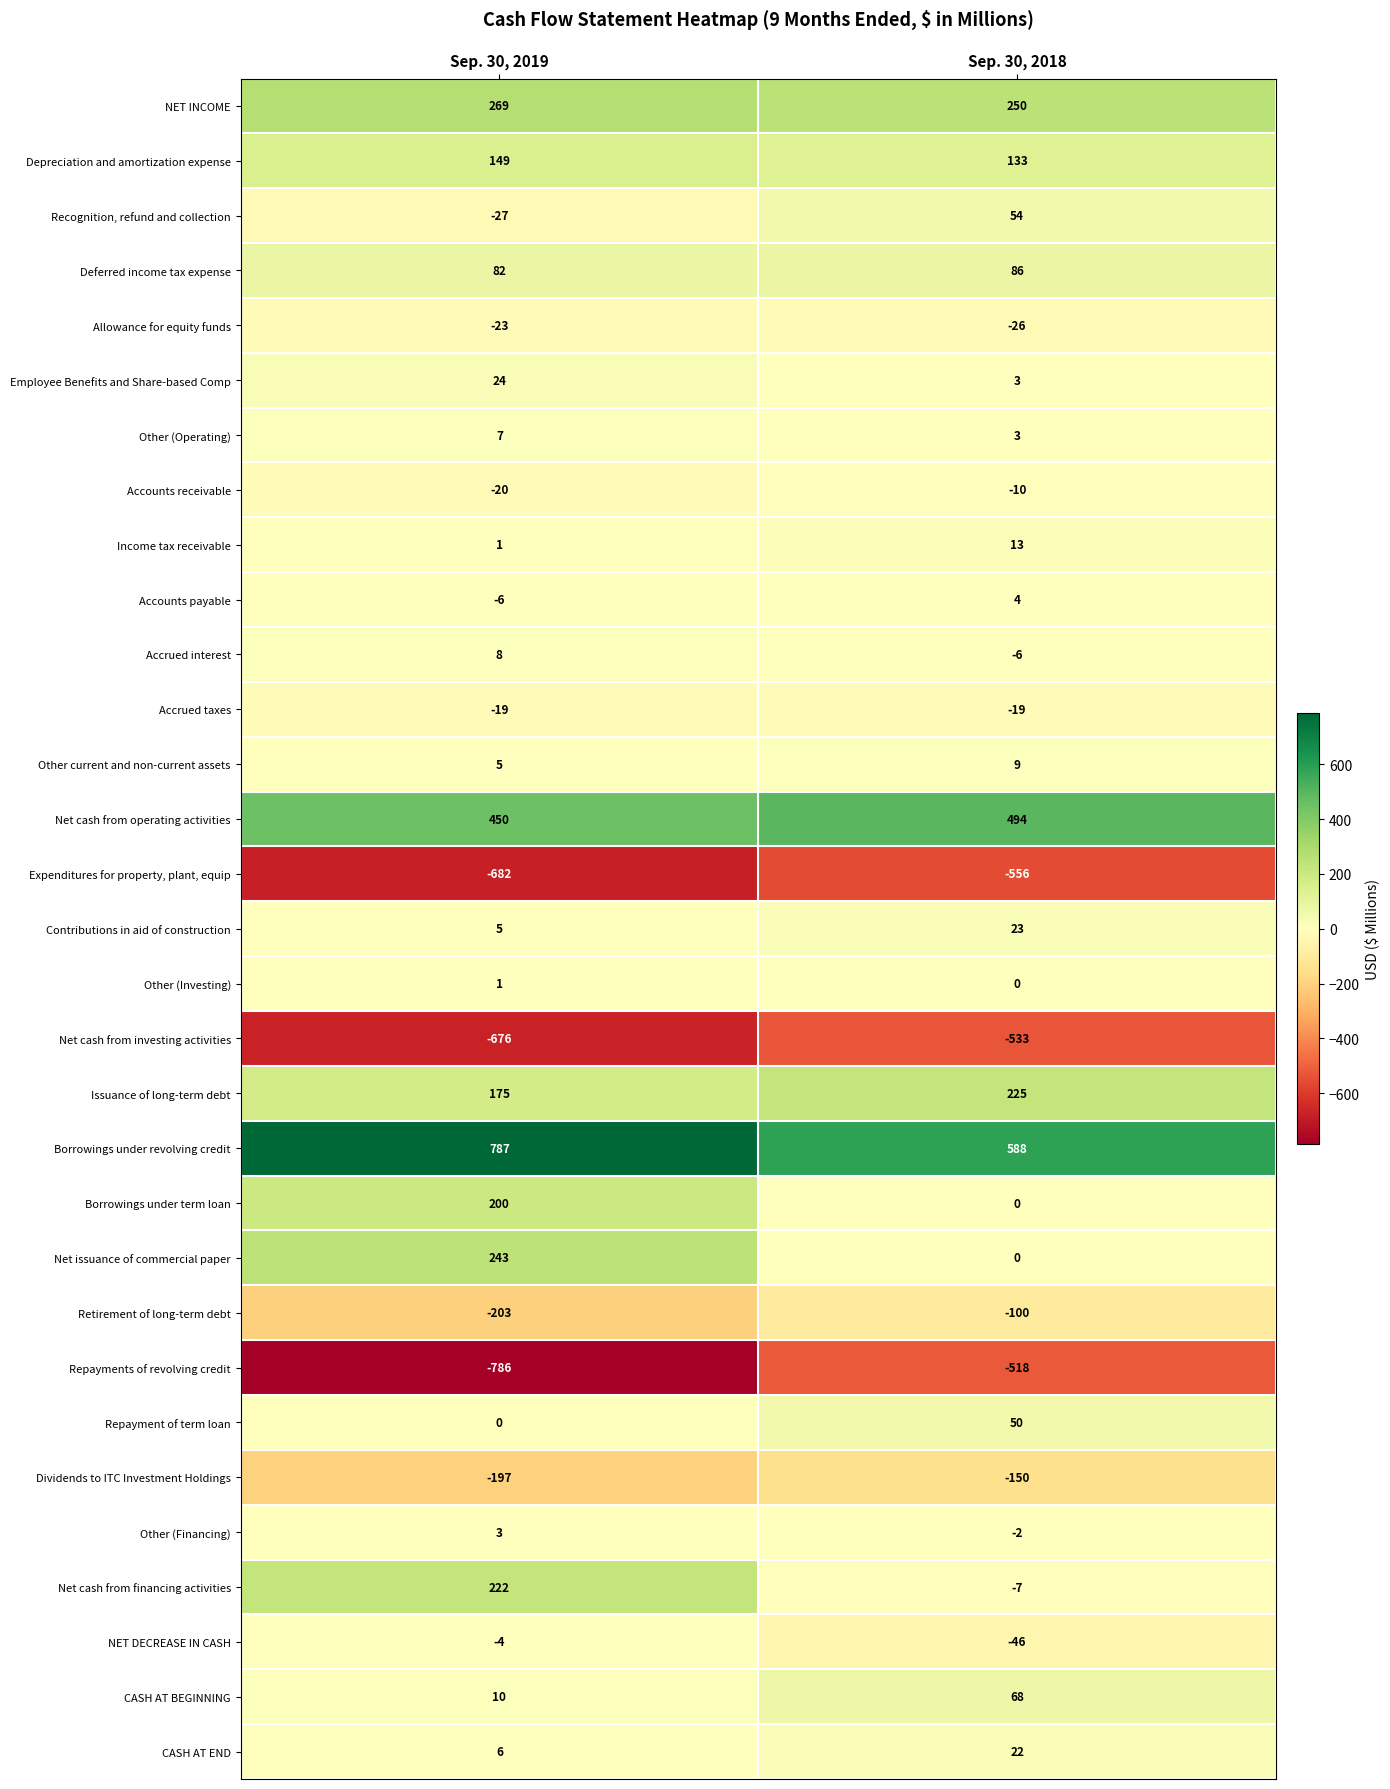

Which series has the largest total across all categories?

Borrowings under revolving credit